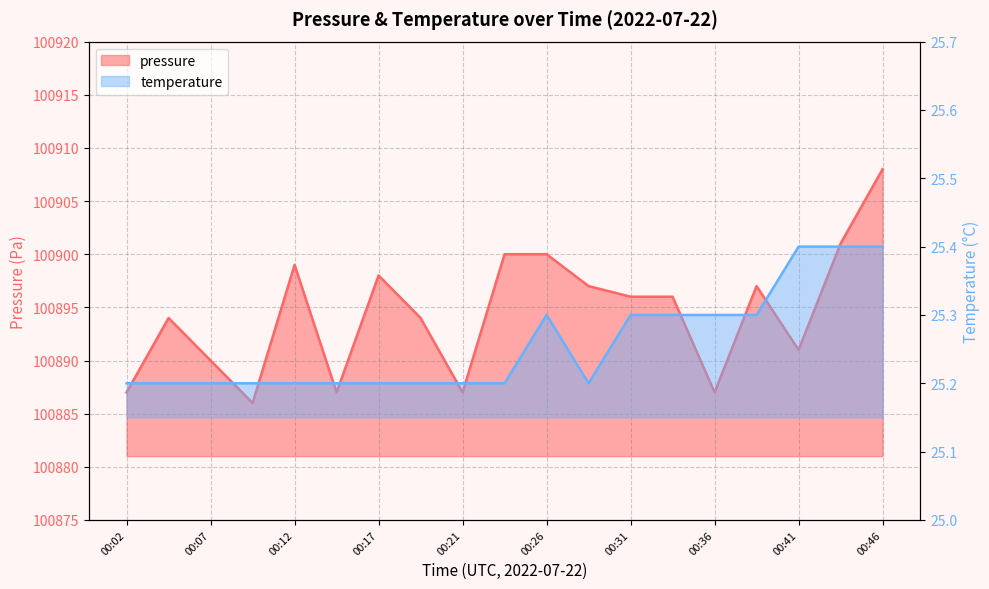

What is the value of the temperature point at the 17th from the left?

25.4